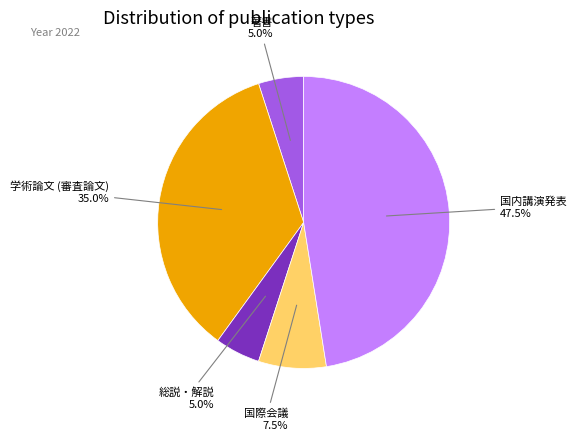

Is there a majority slice in this chart?

No